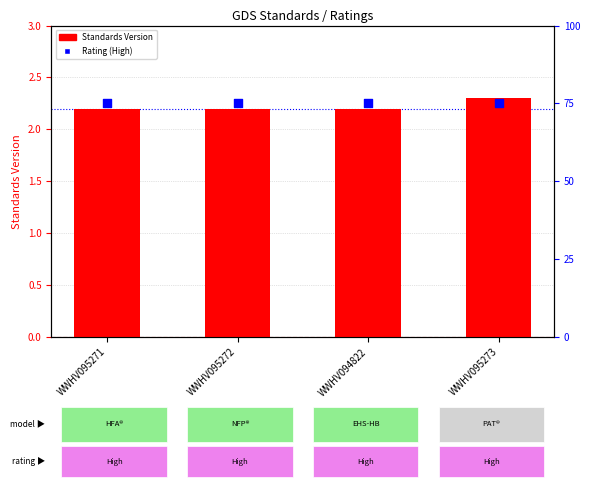

What is the total value across all series at WWHV095273?

77.3